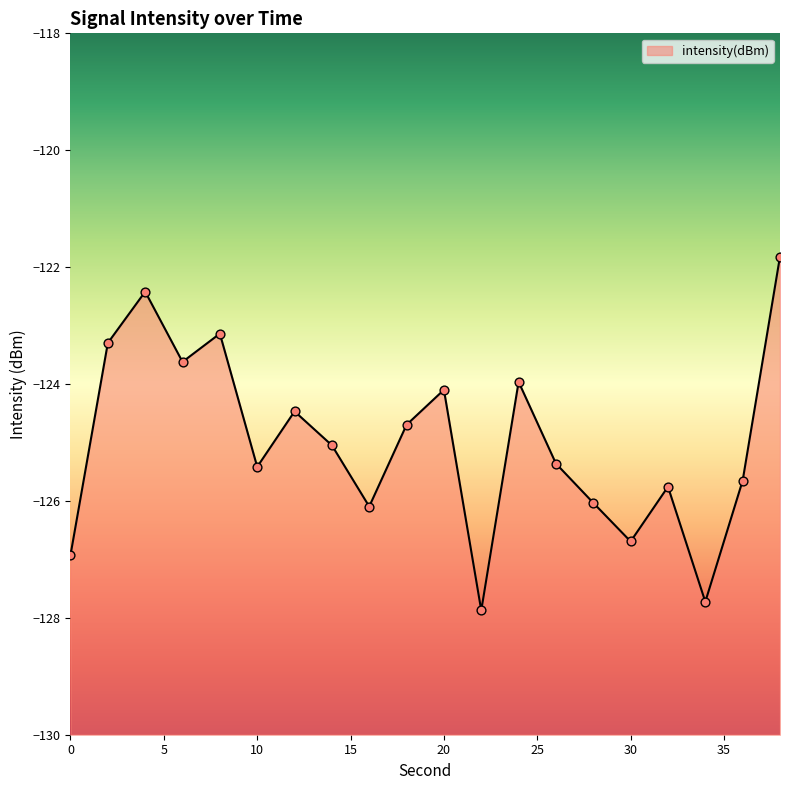

Between 20 and 24, which is larger?

24